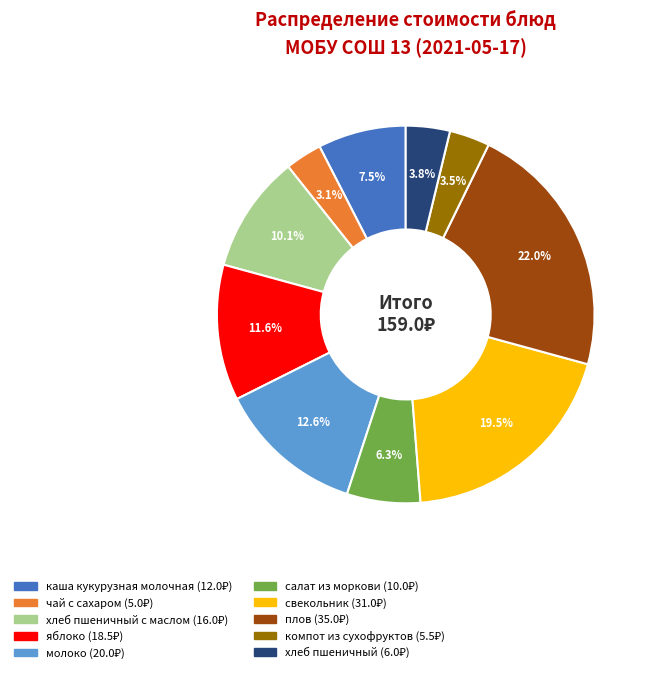

Is there a majority slice in this chart?

No